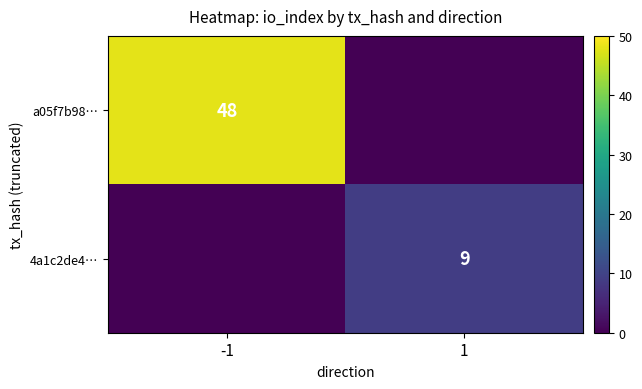

How many series are shown in this chart?

2